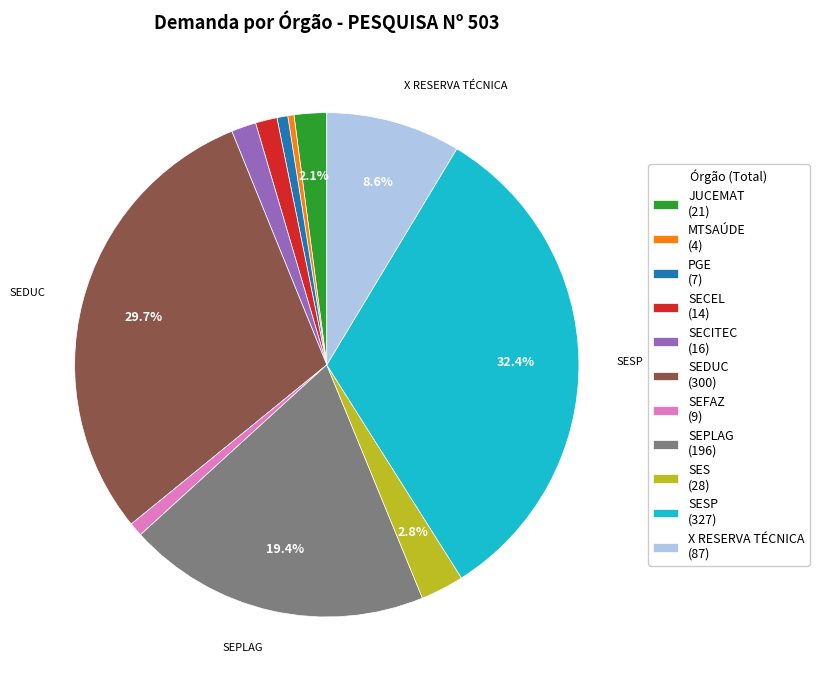

Count the number of slices in the pie.

11